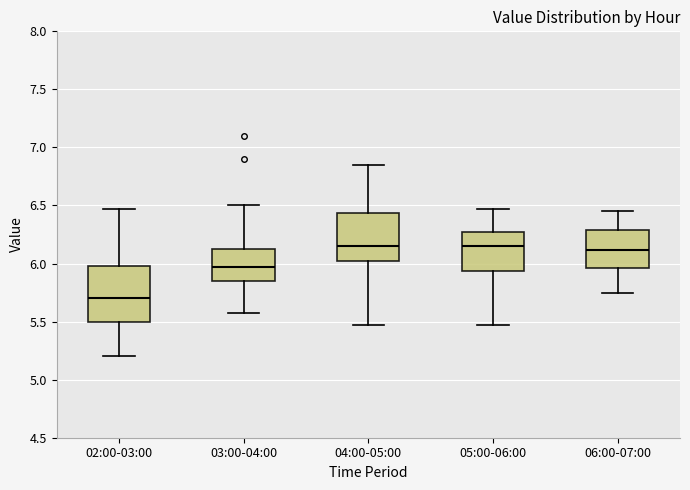

Where does the lower whisker of the box for 03:00-04:00 end on the y-axis? The values are not printed on the chart, so give them approximately, as read against the axis.

5.55